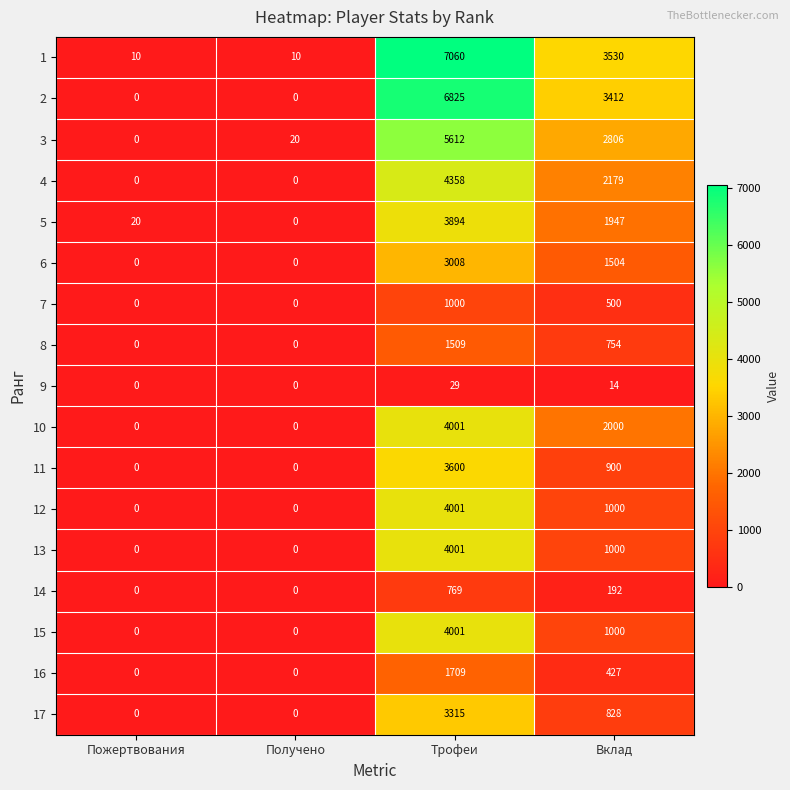

True or false: 13 has a value of 0 at Получено.

True